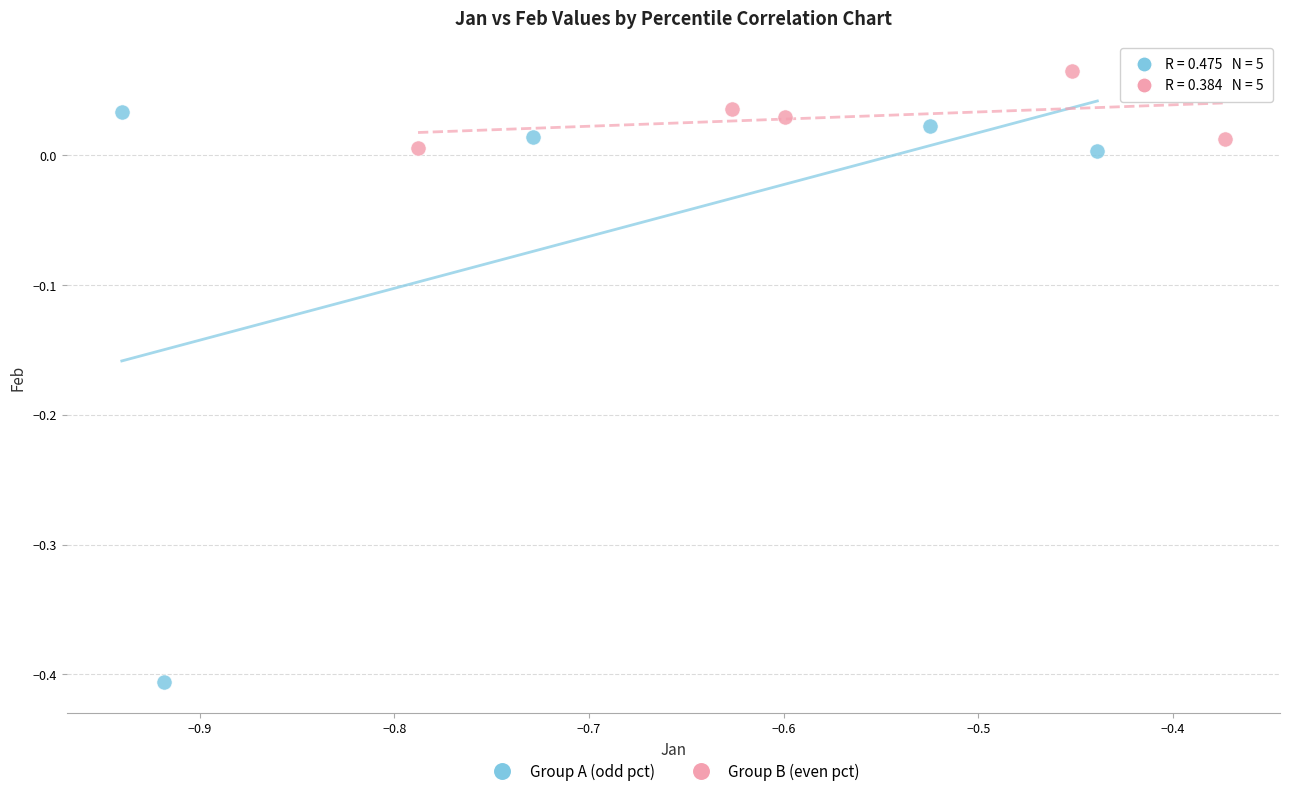

Which series reaches the maximum Y coordinate?

Group B (even pct)